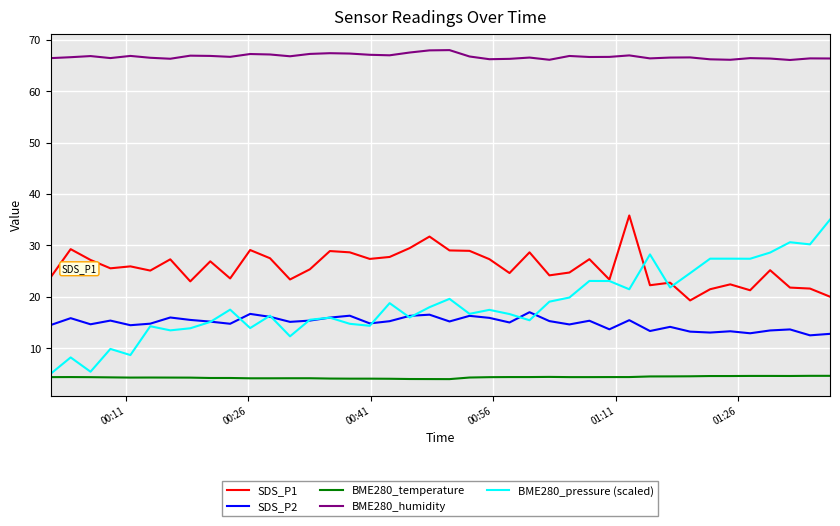

Is this an area chart (filled region under the line)?

No